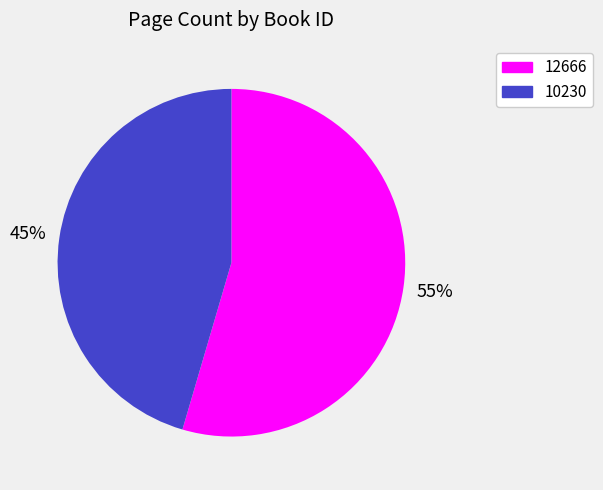

Is it true that 10230 is 45% of the pie?

True